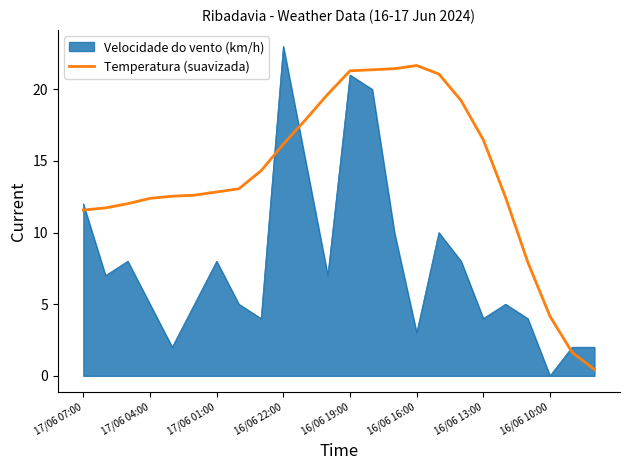

Does the chart have visible grid lines?

No